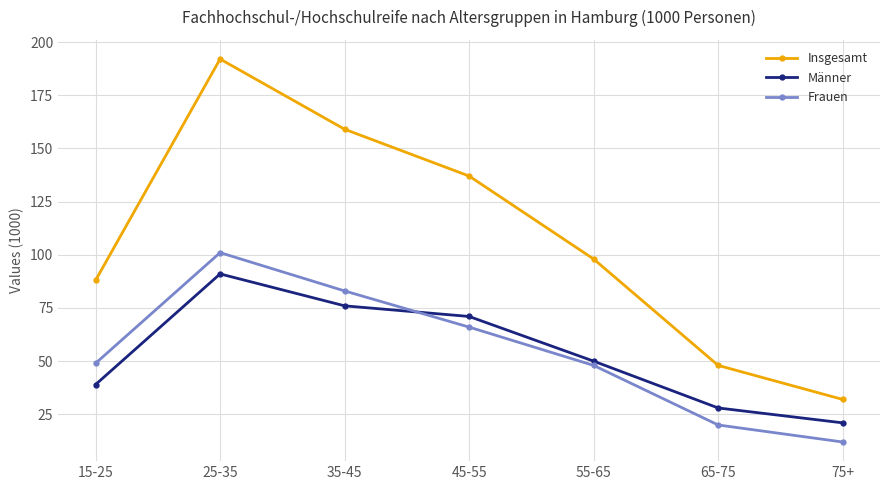

True or false: Männer and Insgesamt cross at least once.

False